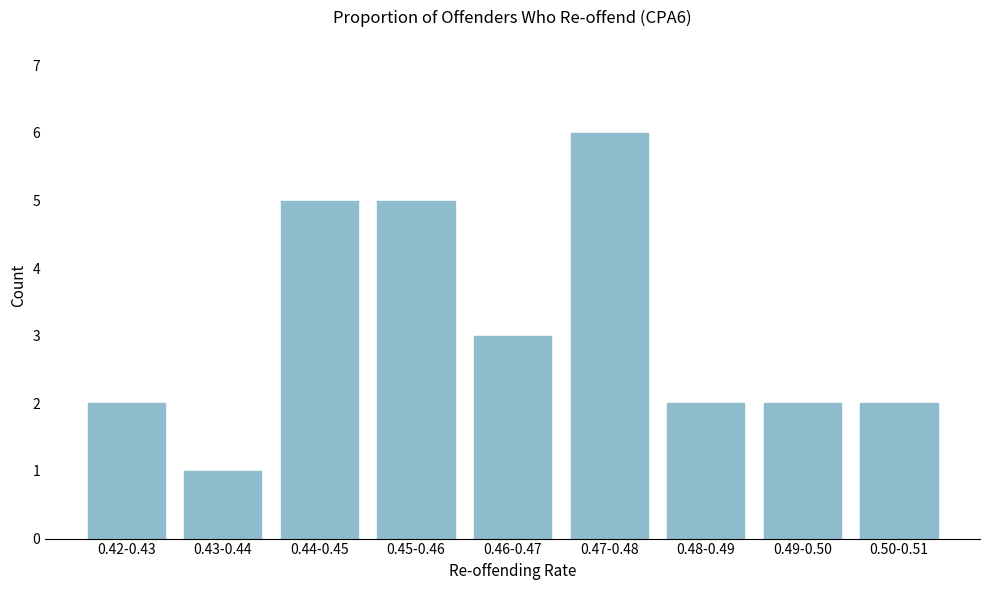

Reading right to left, transcribe all the data shown in this chart.

2	2	2	6	3	5	5	1	2